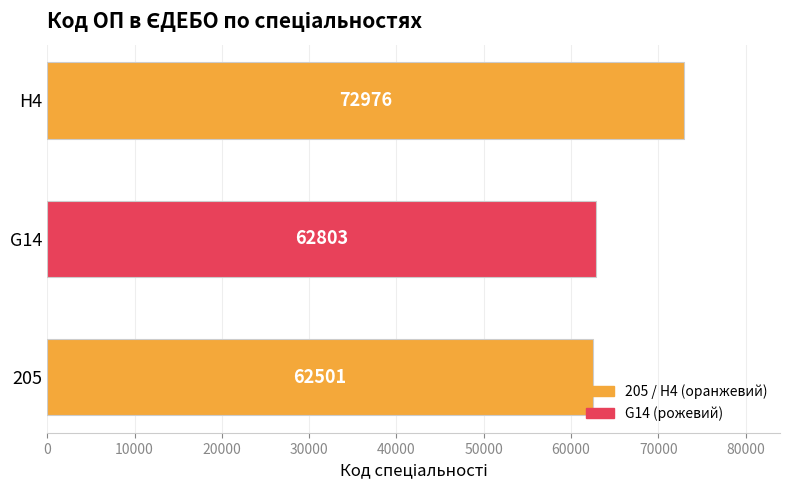

What is the sum of all values?

198280